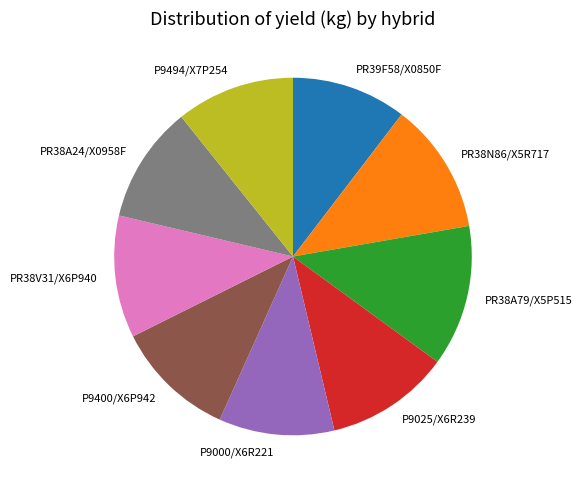

What is the largest slice in the pie chart?

PR38A79/X5P515